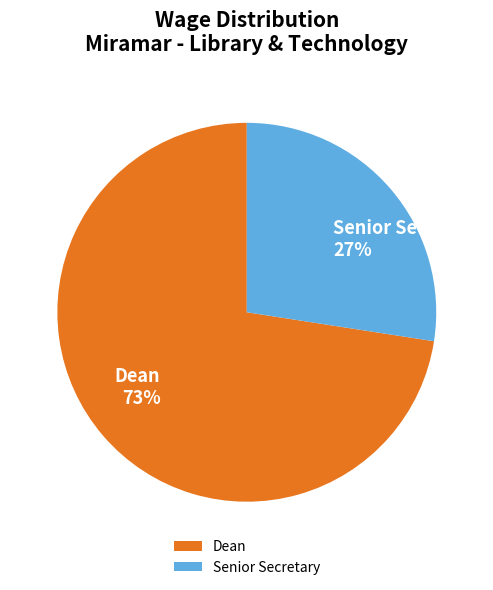

To the nearest percent, what is the average slice percentage?

50%